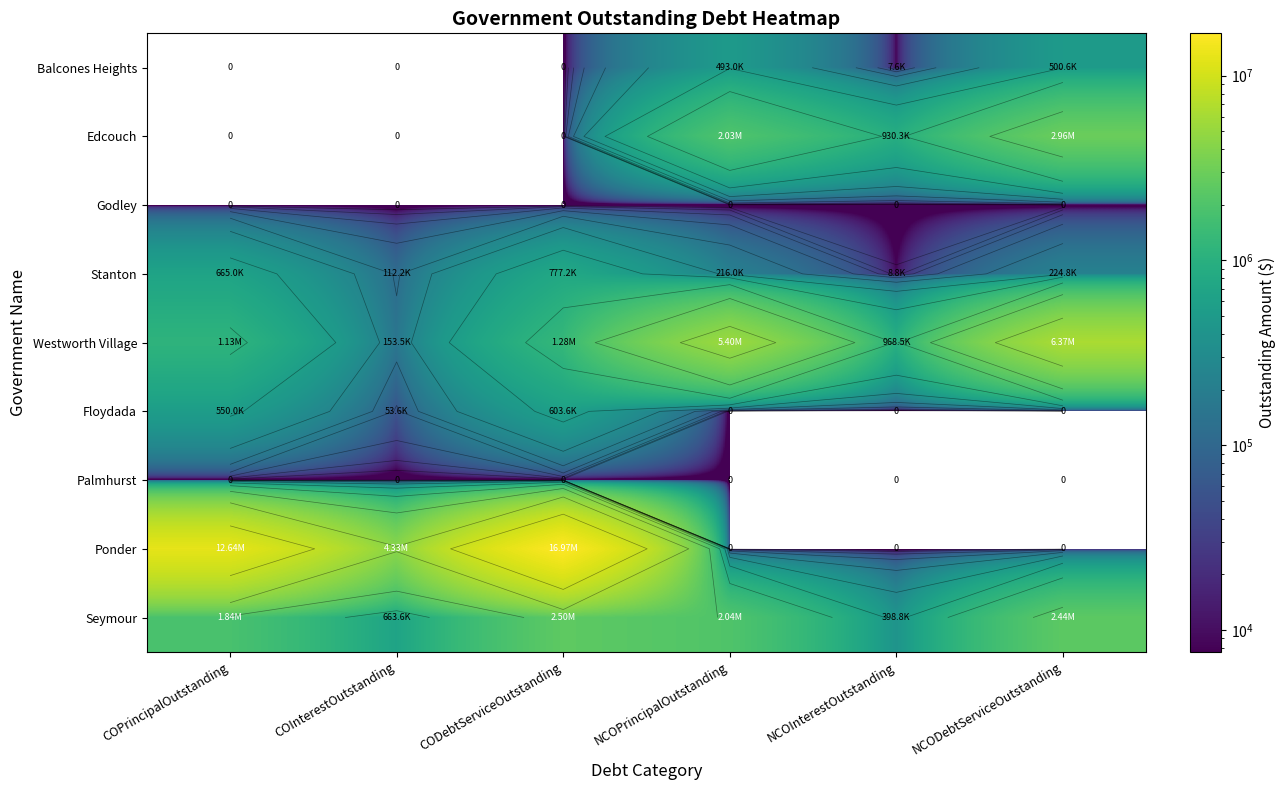

How many values in the Ponder series exceed 4327850?

3